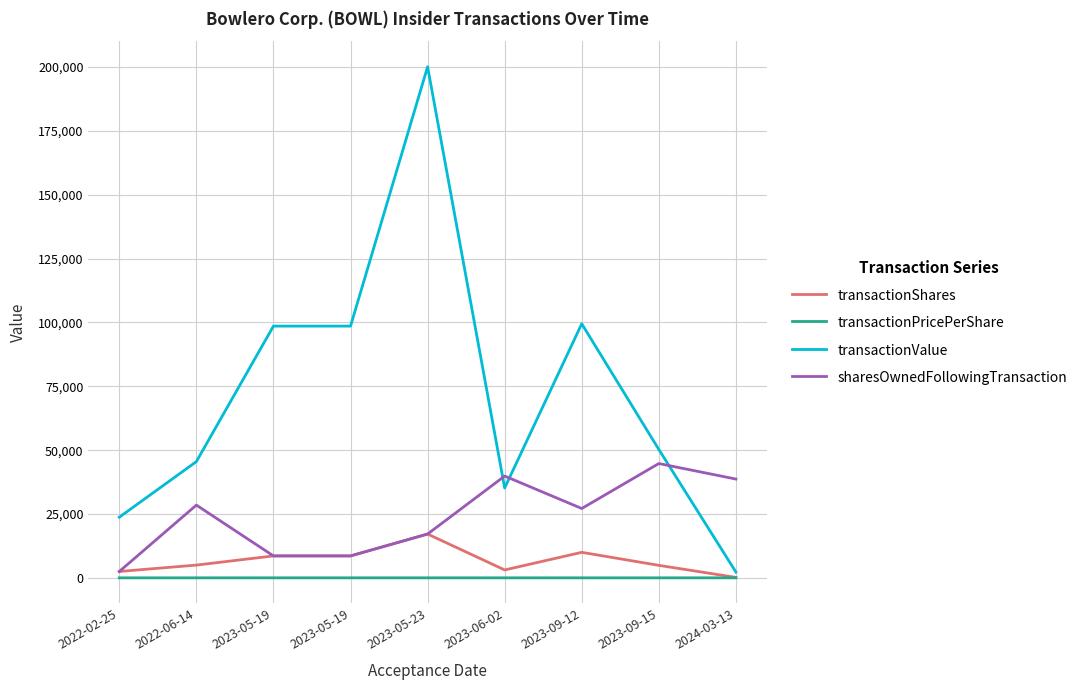

Count the number of categories in the chart.

9